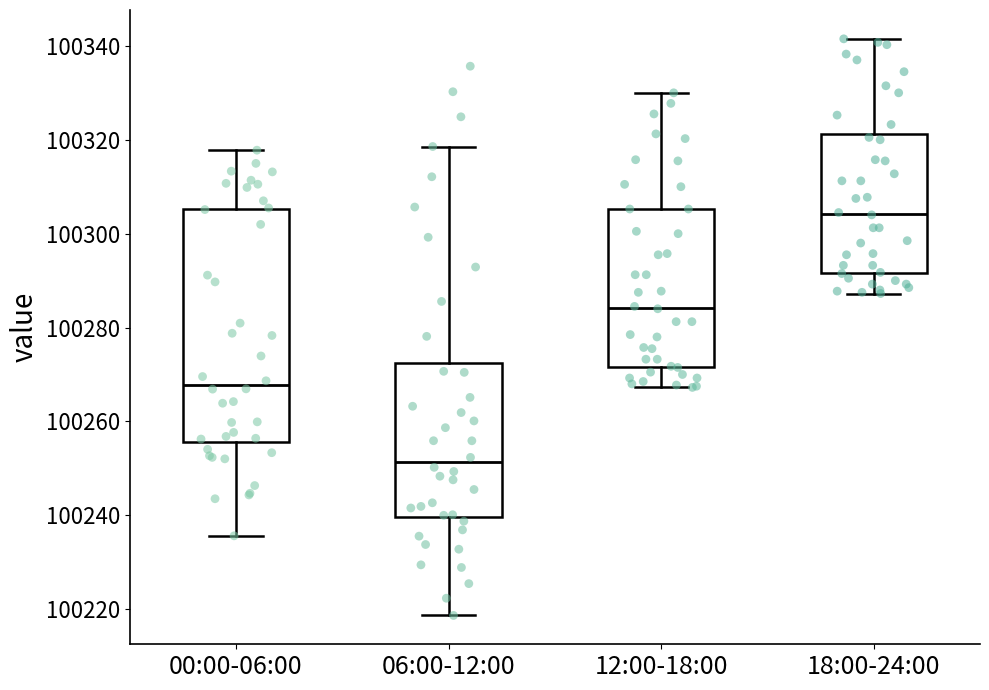

Reading left to right, read every box against the y-axis: the position of its median line, the range the box covers, and the ends of its whiskers. The values are not printed on the chart, so give them approximately, as read against the axis.

00:00-06:00: median 100268, box 100256 to 100306, whiskers 100236 to 100318
06:00-12:00: median 100252, box 100240 to 100272, whiskers 100218 to 100318
12:00-18:00: median 100284, box 100272 to 100306, whiskers 100268 to 100330
18:00-24:00: median 100304, box 100292 to 100322, whiskers 100288 to 100342